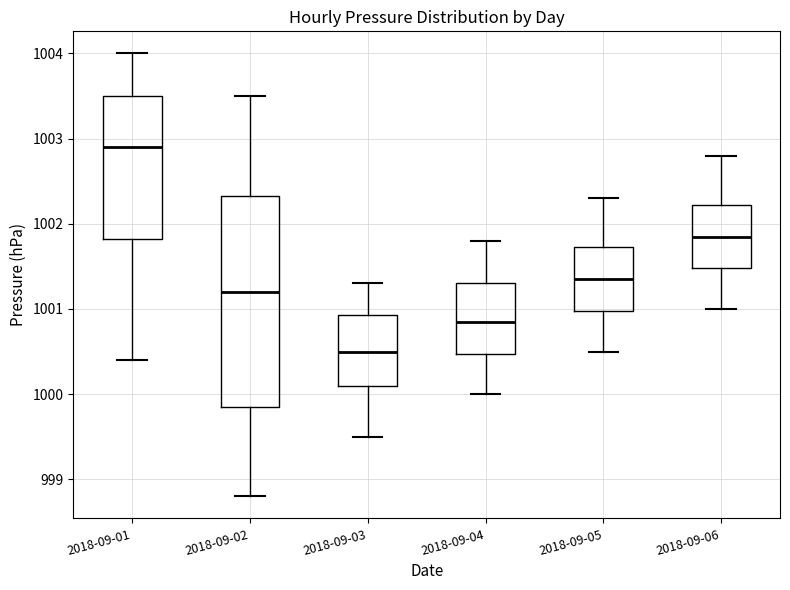

Reading left to right, transcribe this box plot: for each box, give where its median line is, the range the box spans, and where its two whiskers end, as read against the y-axis. The values are not printed on the chart, so give them approximately, as read against the axis.

2018-09-01: median 1002.9, box 1001.8 to 1003.5, whiskers 1000.4 to 1004.0
2018-09-02: median 1001.2, box 999.9 to 1002.3, whiskers 998.8 to 1003.5
2018-09-03: median 1000.5, box 1000.1 to 1000.9, whiskers 999.5 to 1001.3
2018-09-04: median 1000.9, box 1000.5 to 1001.3, whiskers 1000.0 to 1001.8
2018-09-05: median 1001.4, box 1001.0 to 1001.7, whiskers 1000.5 to 1002.3
2018-09-06: median 1001.9, box 1001.5 to 1002.2, whiskers 1001.0 to 1002.8